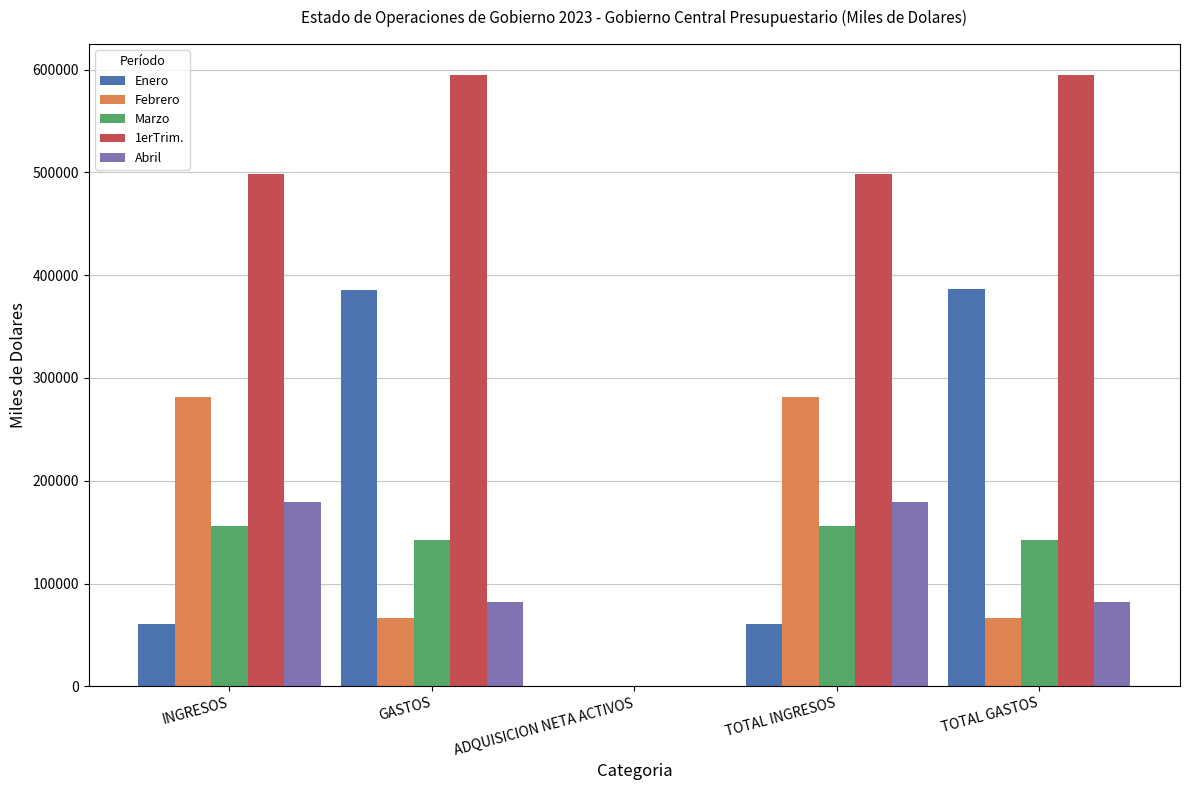

What is the sum of the Febrero values at GASTOS and TOTAL INGRESOS?

347908